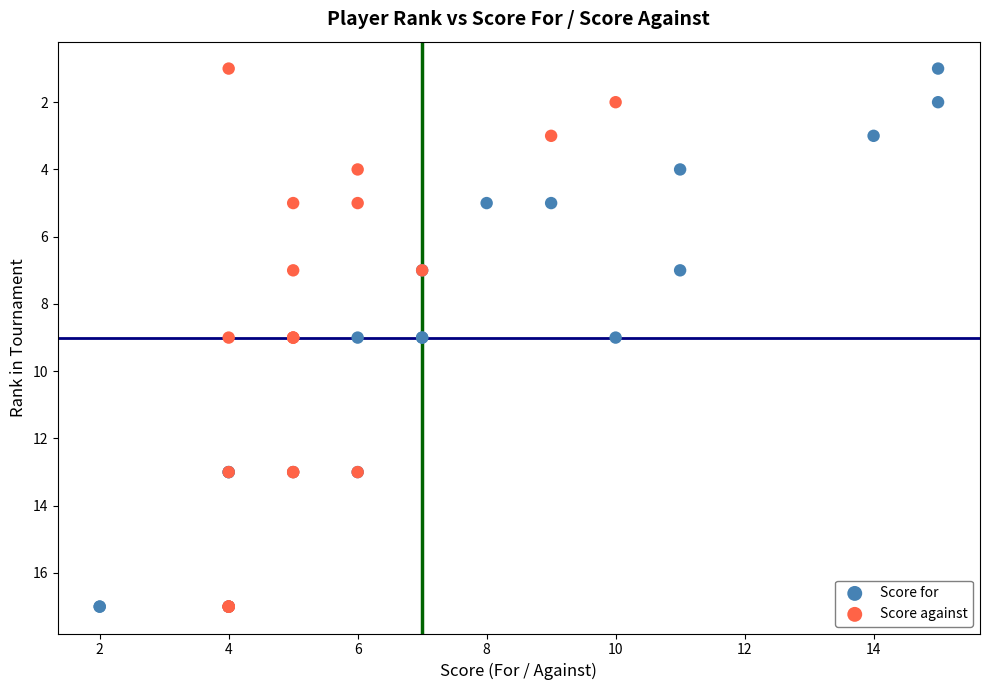

What are all the series names shown in the legend?

Score for, Score against